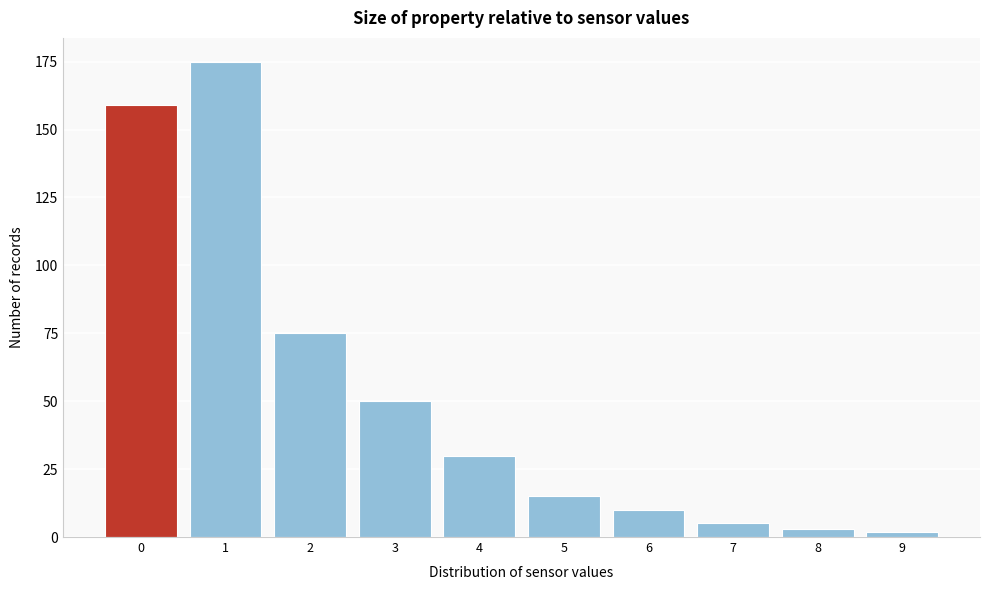

Reading left to right, extract all data points from this chart.

0=159	1=175	2=75	3=50	4=30	5=15	6=10	7=5	8=3	9=2